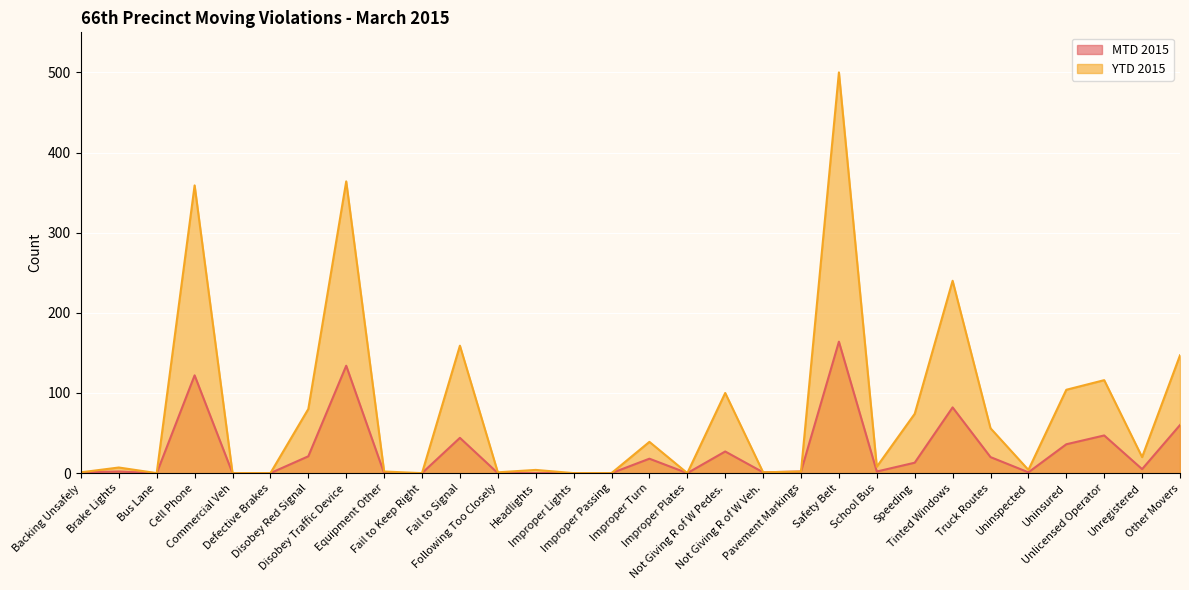

Is the value of MTD 2015 at Equipment Other greater than the value of YTD 2015 at Uninspected?

No